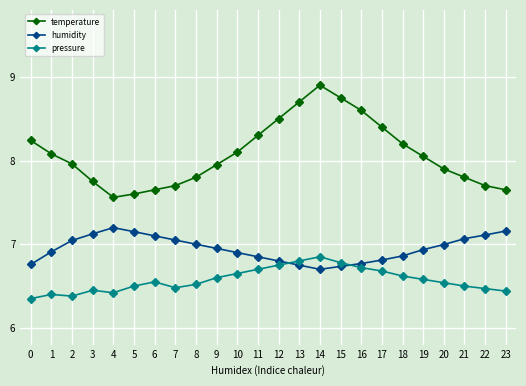

What is the difference between the maximum and minimum values in the humidity series?

0.5